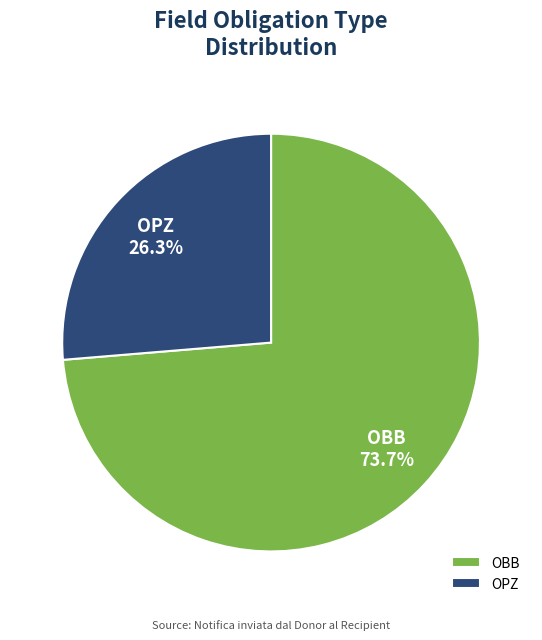

What is the majority slice?

OBB